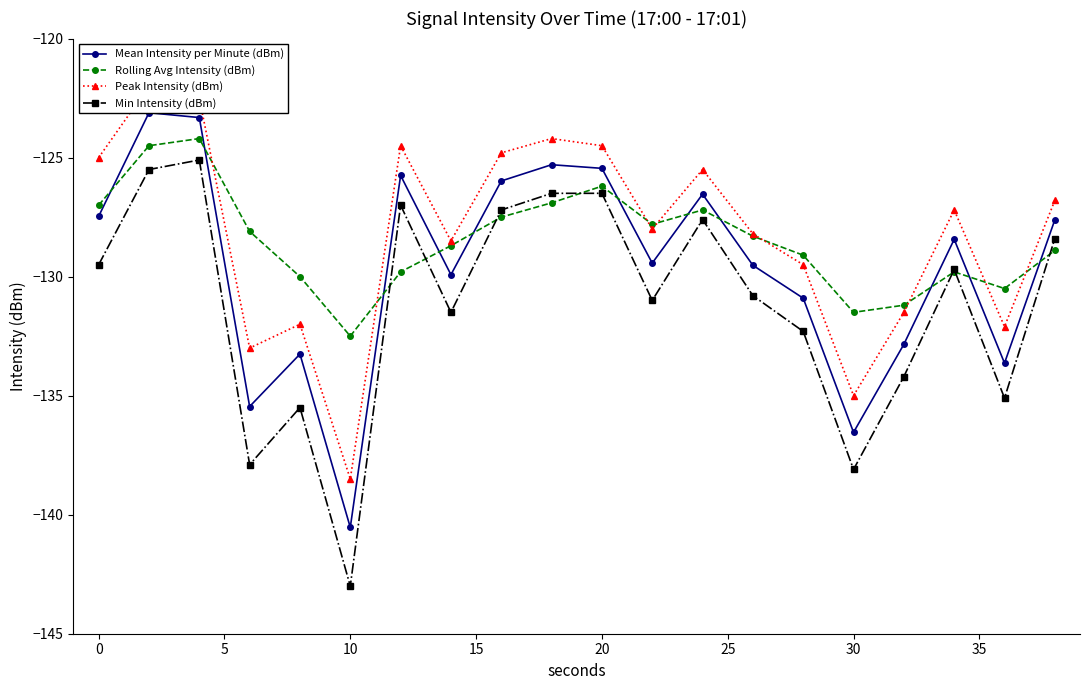

True or false: Rolling Avg Intensity (dBm) has a value of -127.0 at 0.

True